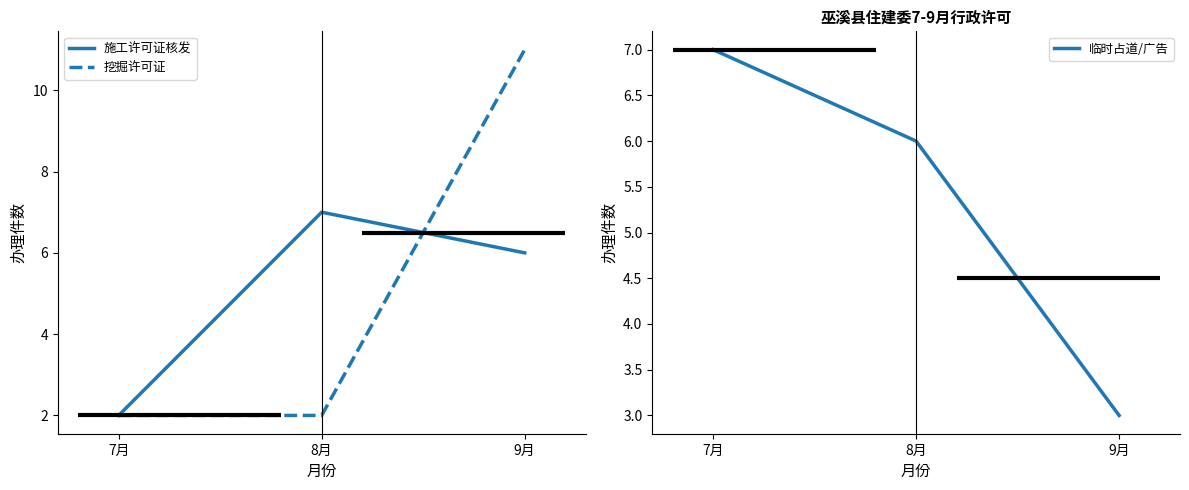

How many data points in 挖掘许可证 are above 2?

1